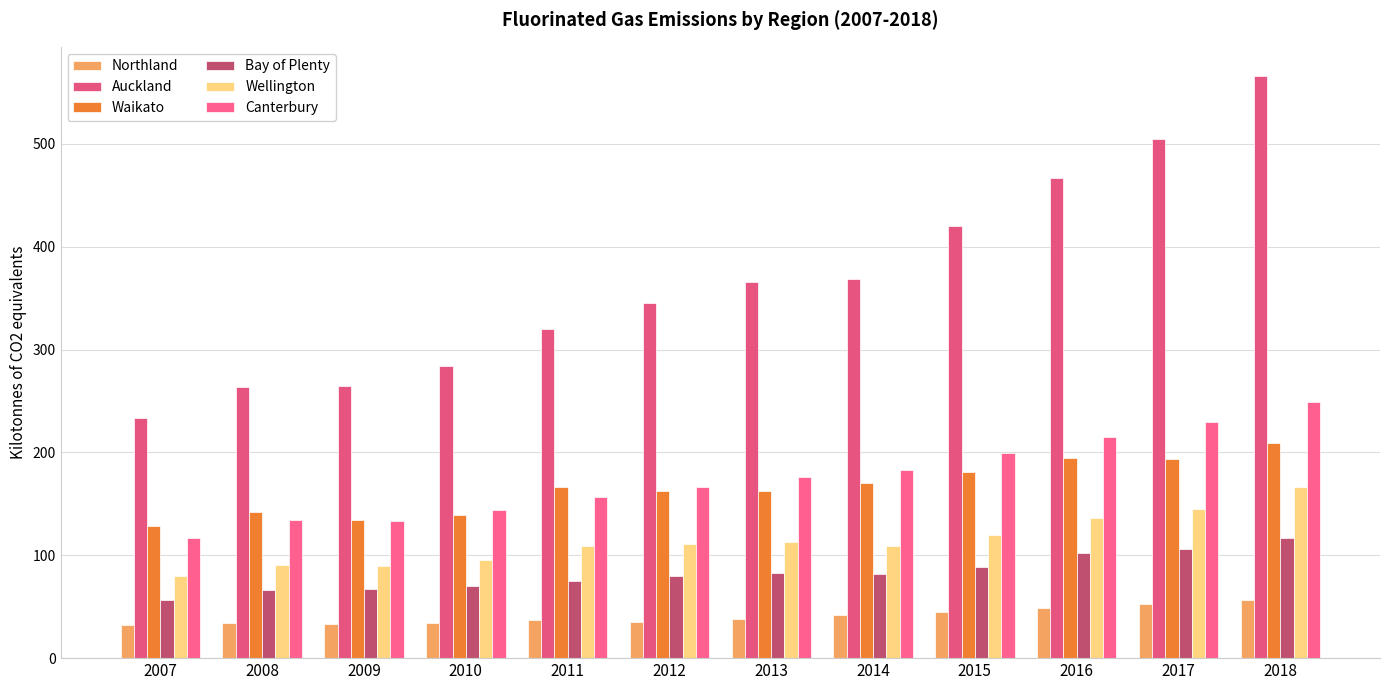

Count the number of categories in the chart.

12